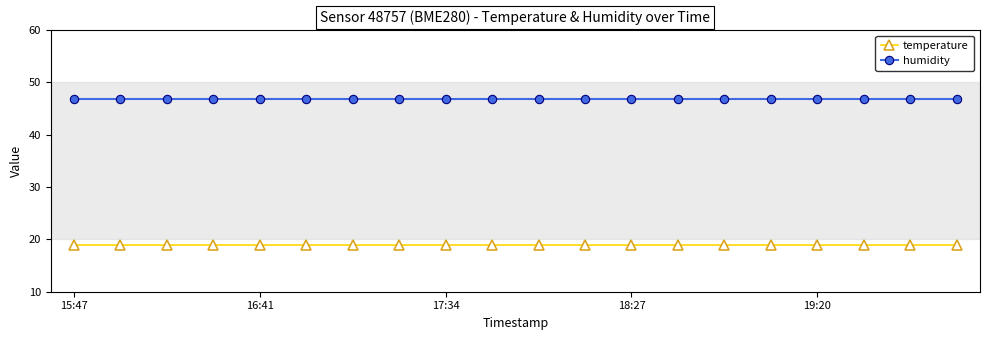

Rank the series by their maximum value, from lowest to highest.

temperature, humidity